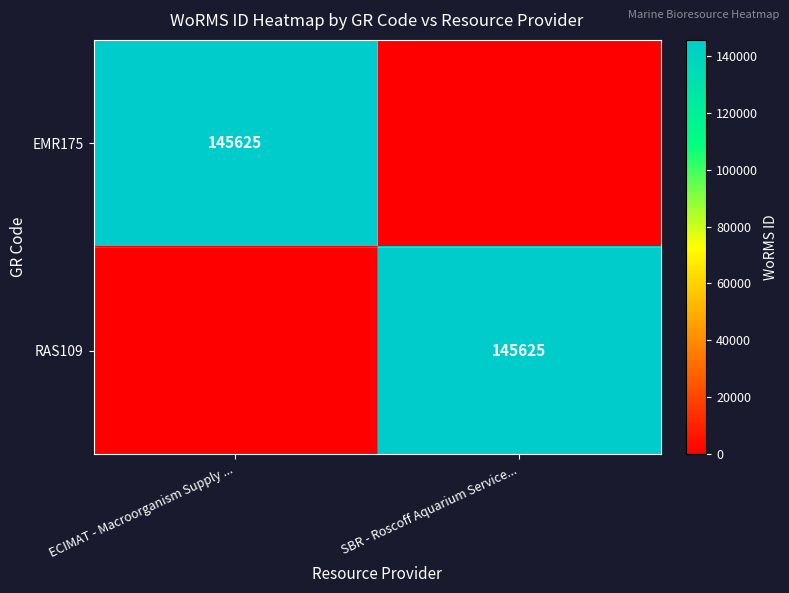

The RAS109 series shows 260920 at SBR - Roscoff Aquarium Service.... True or false?

False